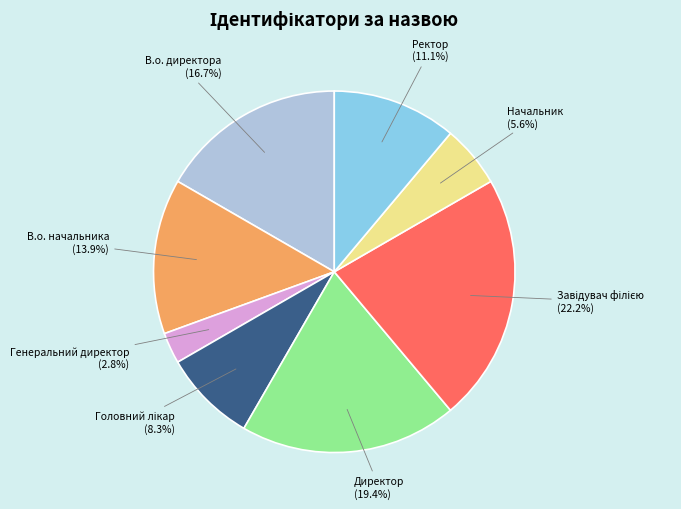

What is the smallest slice in the pie chart?

Генеральний директор